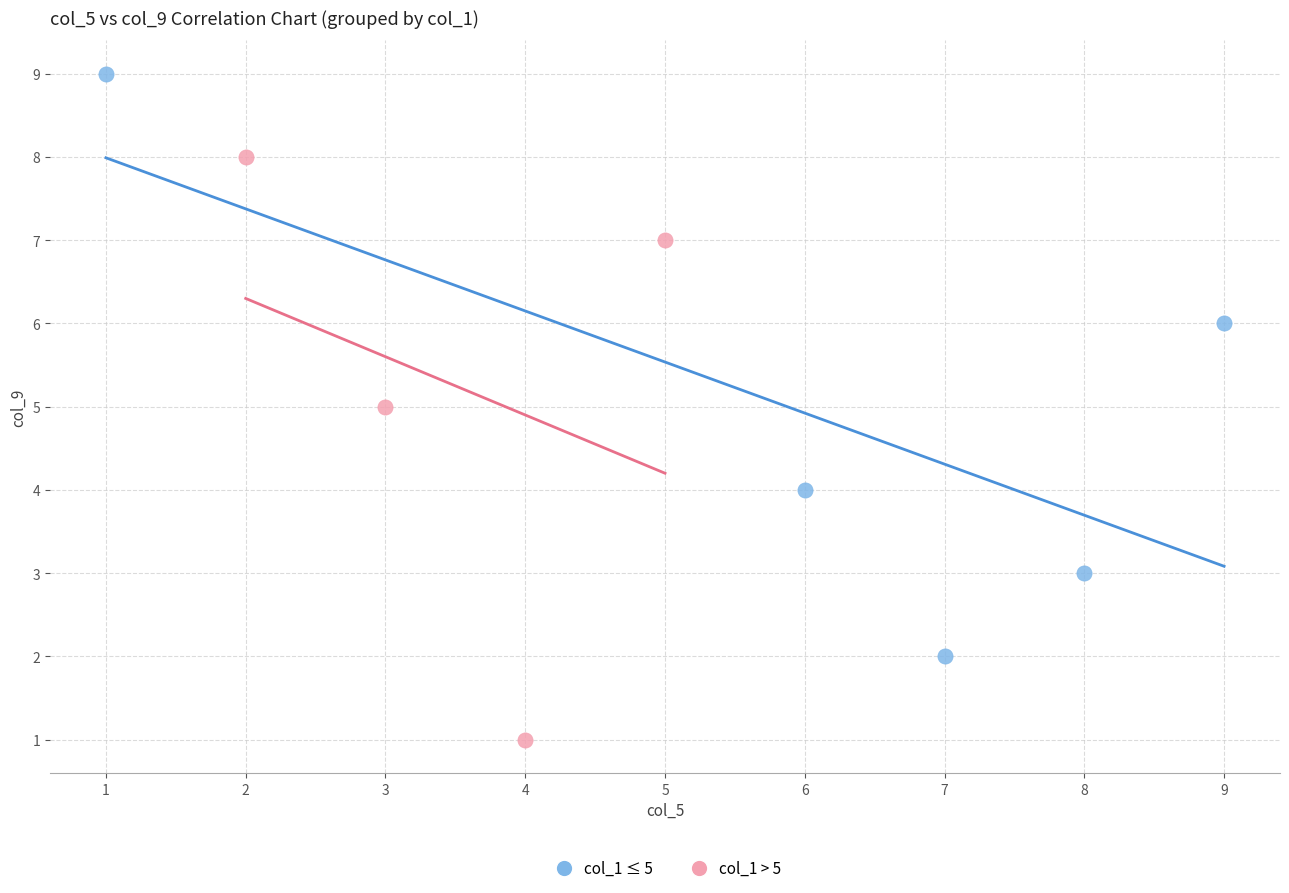

What are all the series names shown in the legend?

col_1 ≤ 5, col_1 > 5